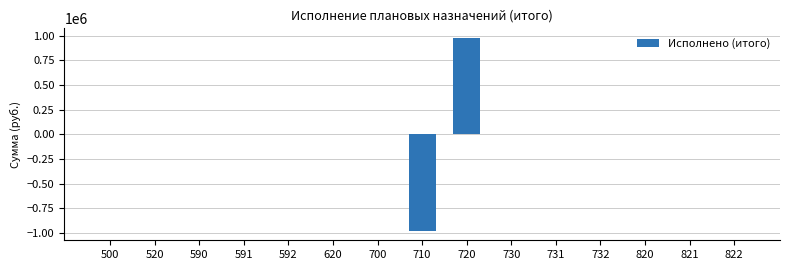

True or false: the data shows 0.0 at 591.

True